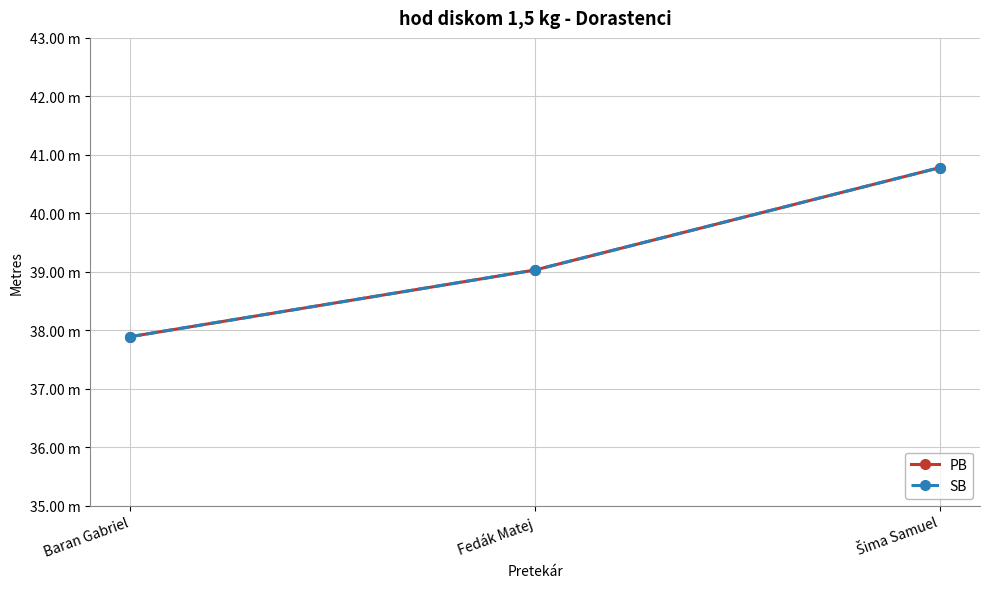

What is the value of the PB point at the 3rd from the left?

40.8